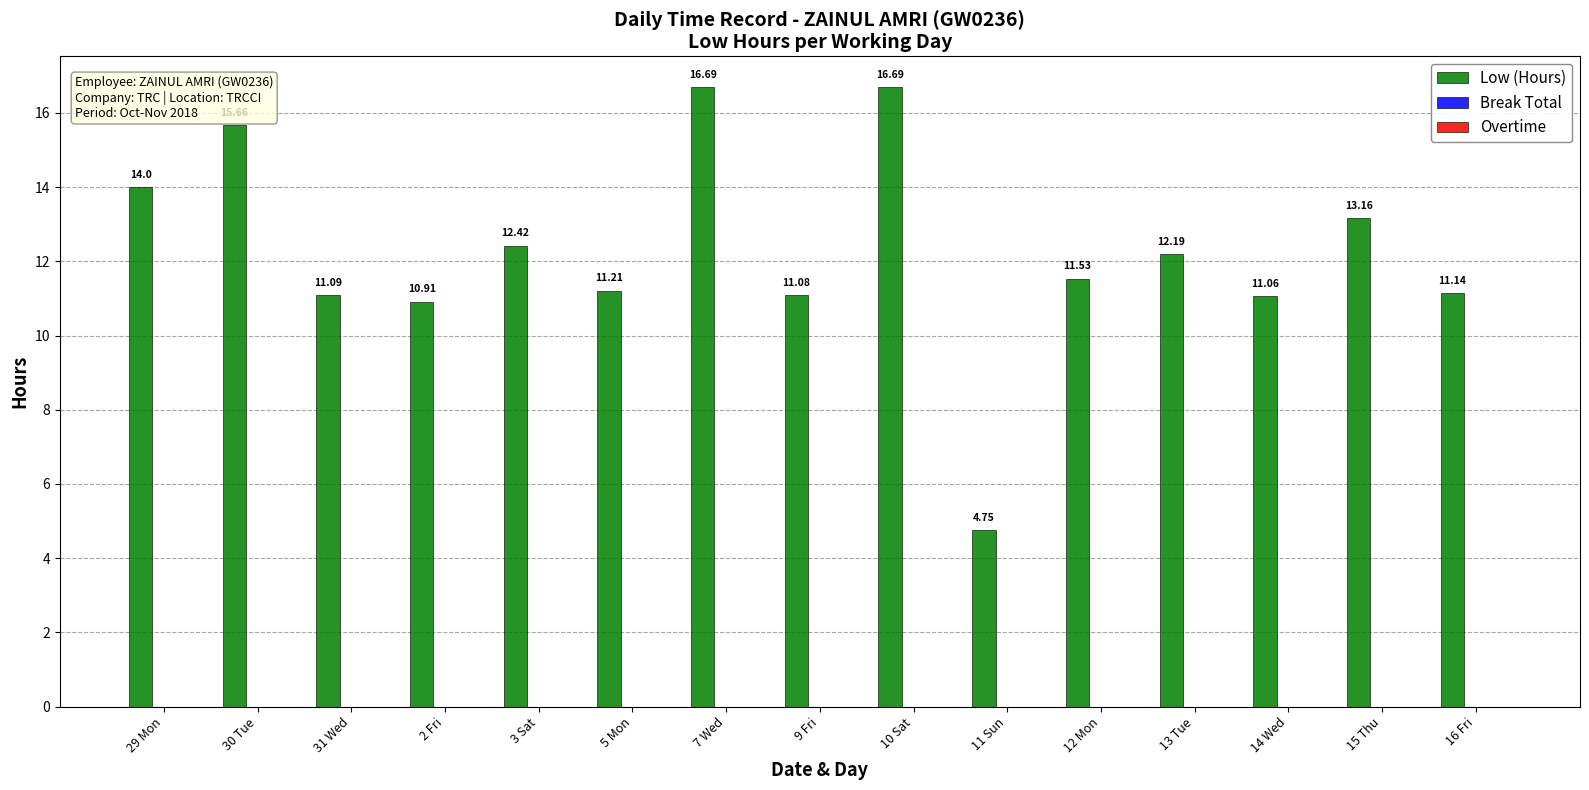

Between 11 Sun and 15 Thu, which is larger?

15 Thu